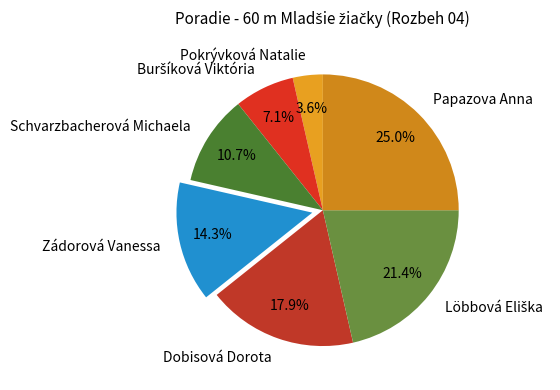

What is the largest slice in the pie chart?

Papazova Anna